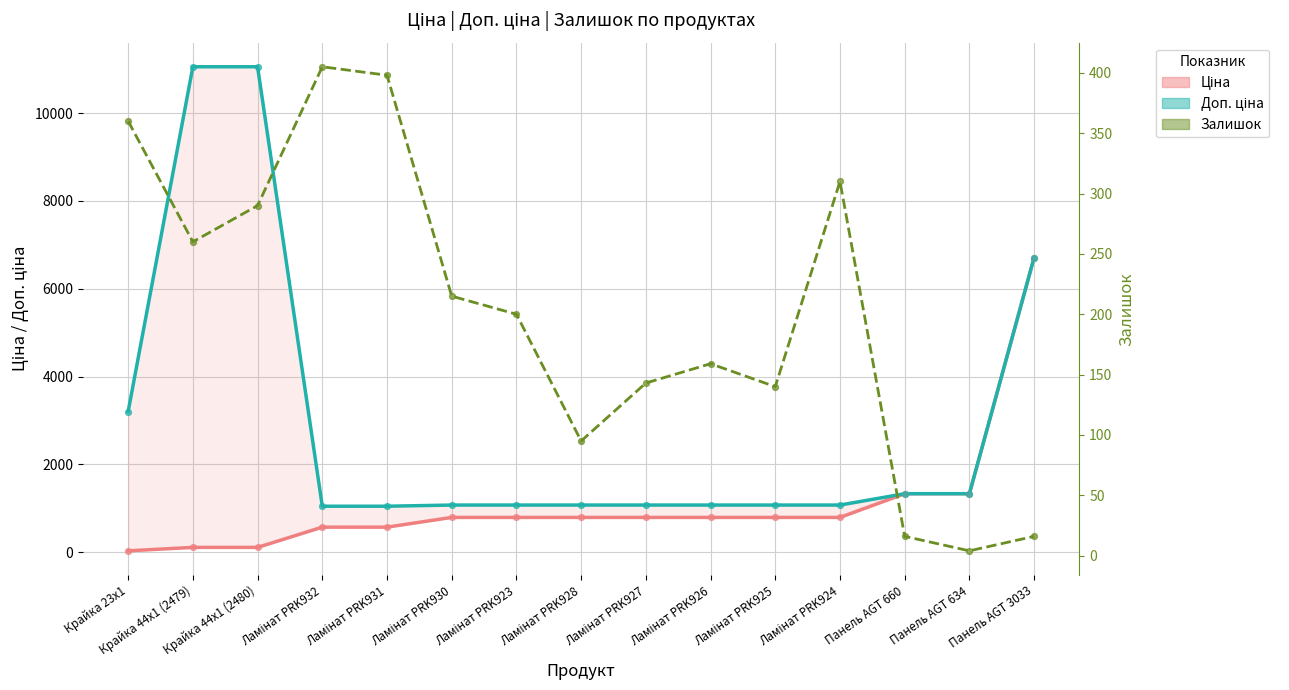

What is the total value across all series at Крайка 44x1 (2480)?

11455.5